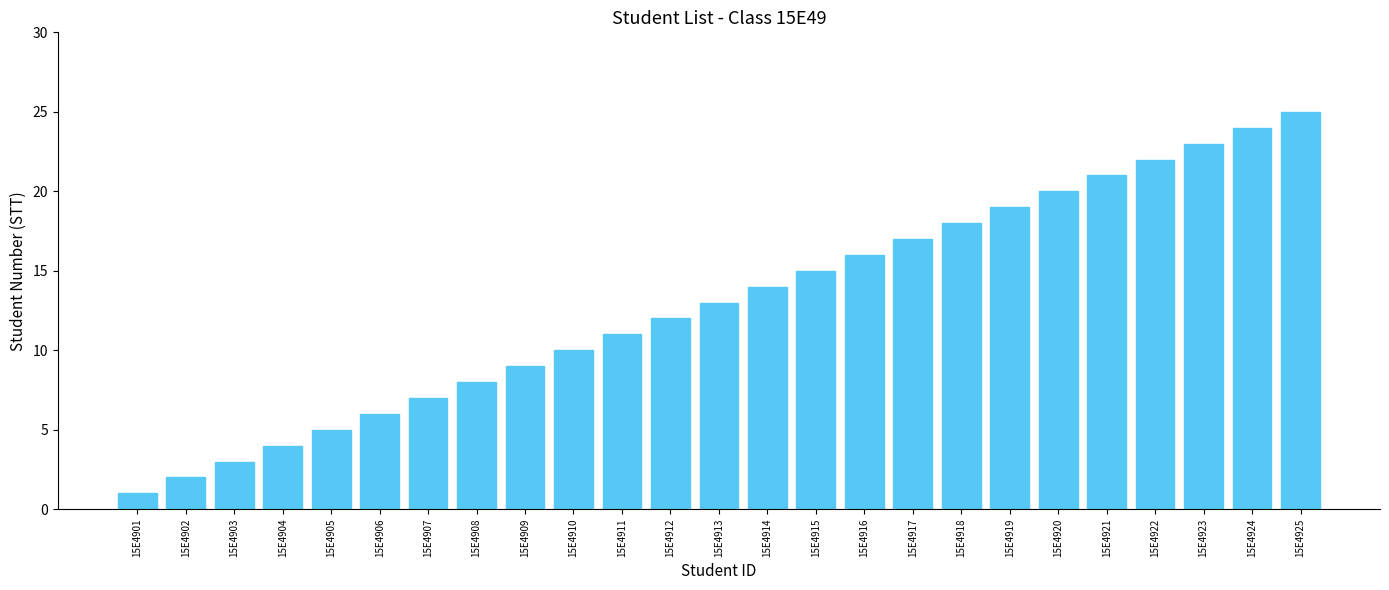

What is the difference between the values at 15E4909 and 15E4922?

13